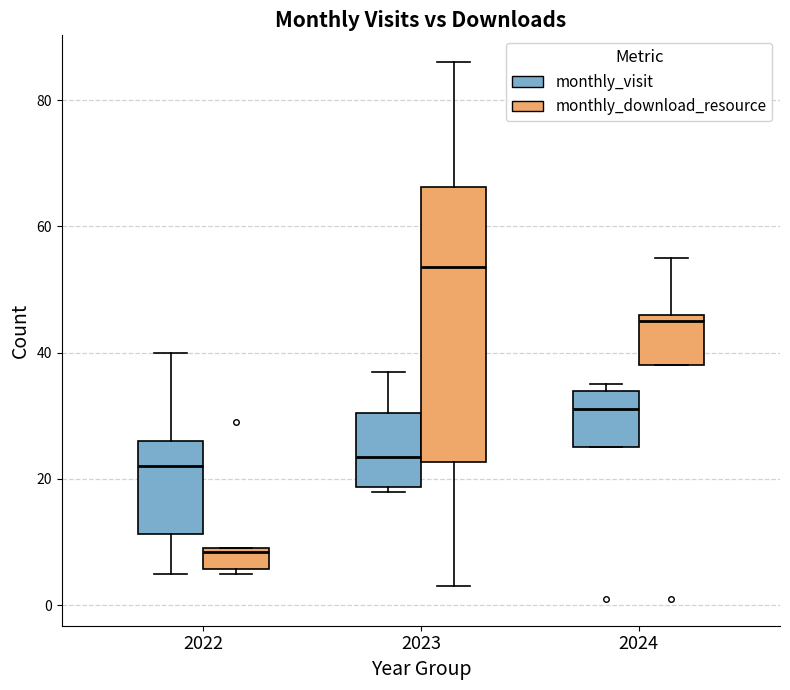

Where is the upper edge of the box for 2022 (monthly_visit) on the y-axis? The values are not printed on the chart, so give them approximately, as read against the axis.

26